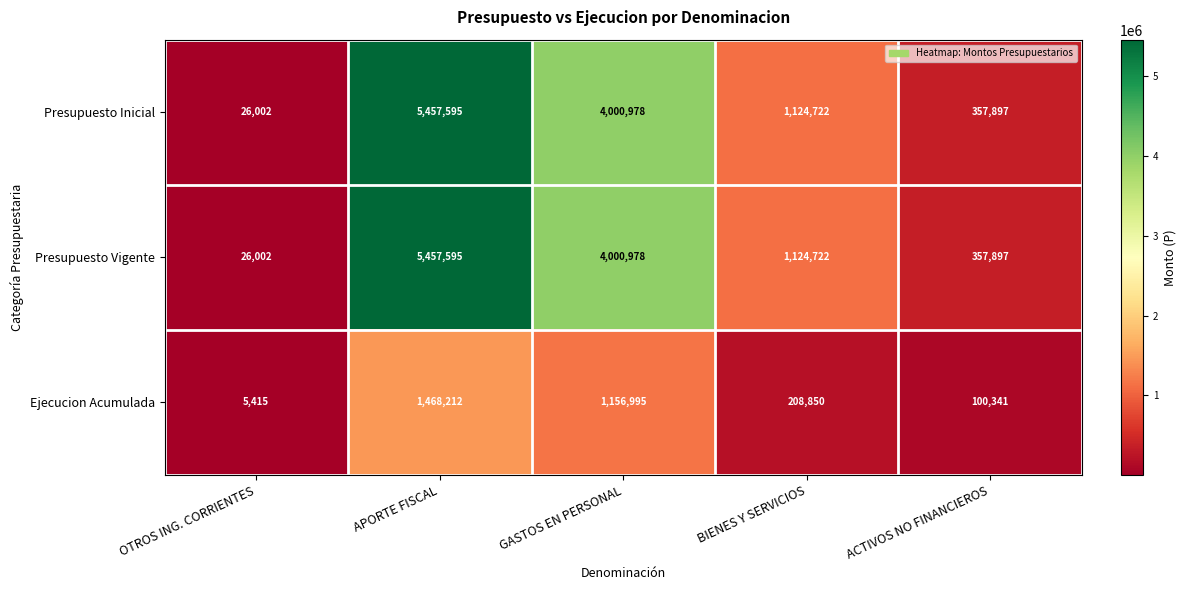

What is the sum of the Ejecucion Acumulada values at APORTE FISCAL and BIENES Y SERVICIOS?

1677062